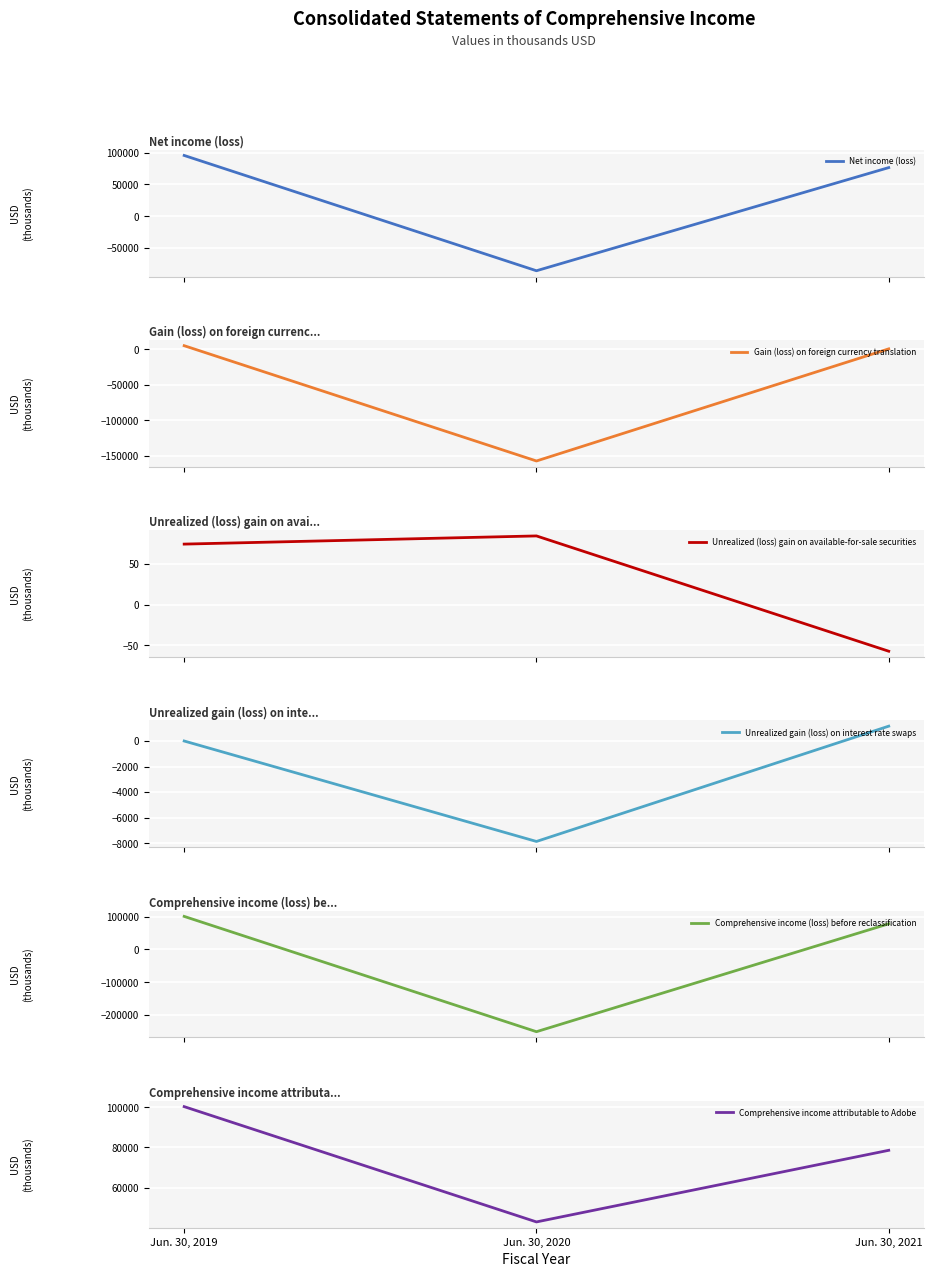

How many data points does each series have?

3